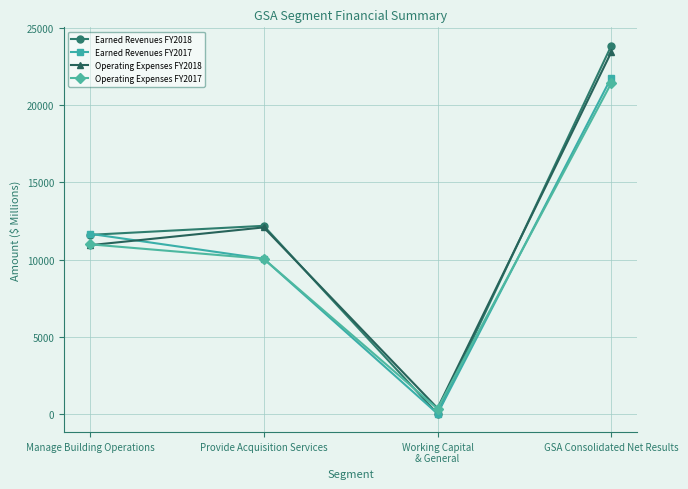

What is the average value of the Operating Expenses FY2017 series?

10711